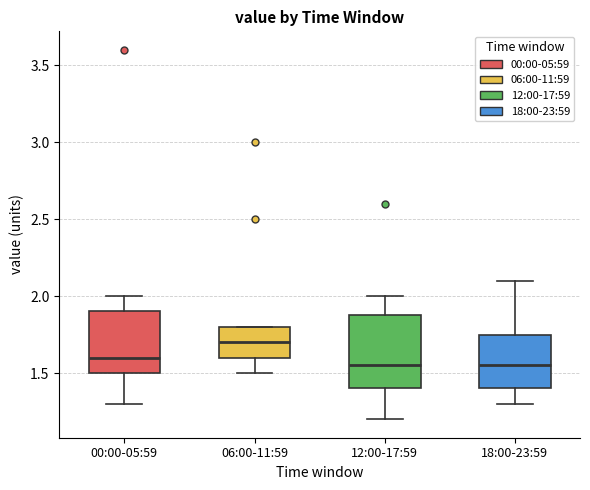

Reading left to right, transcribe this box plot: for each box, give where its median line is, the range the box spans, and where its two whiskers end, as read against the y-axis. The values are not printed on the chart, so give them approximately, as read against the axis.

00:00-05:59: median 1.60, box 1.50 to 1.90, whiskers 1.30 to 2.00
06:00-11:59: median 1.70, box 1.60 to 1.80, whiskers 1.50 to 1.80
12:00-17:59: median 1.55, box 1.40 to 1.90, whiskers 1.20 to 2.00
18:00-23:59: median 1.55, box 1.40 to 1.75, whiskers 1.30 to 2.10